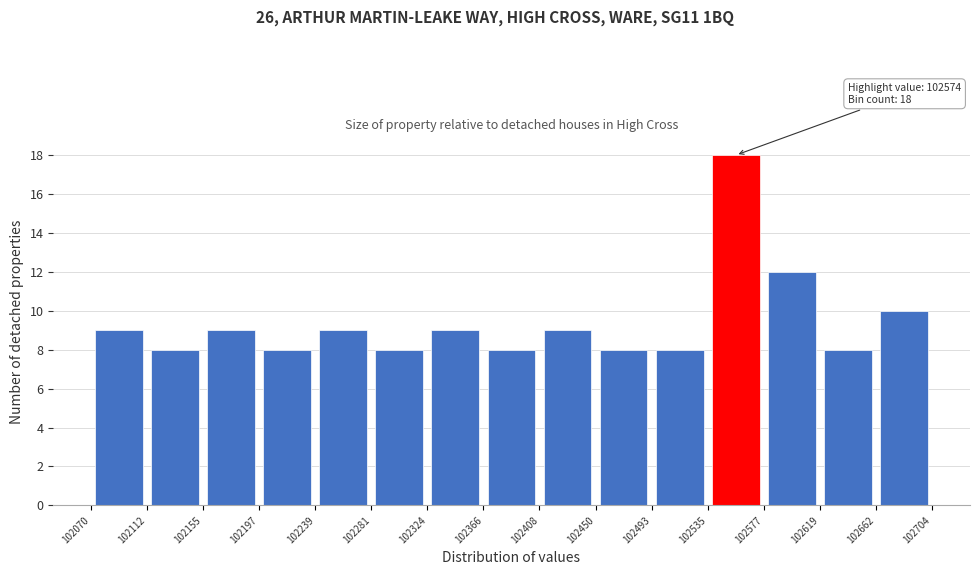

Over which range of the x-axis is the bar tallest?

102535 to 102577